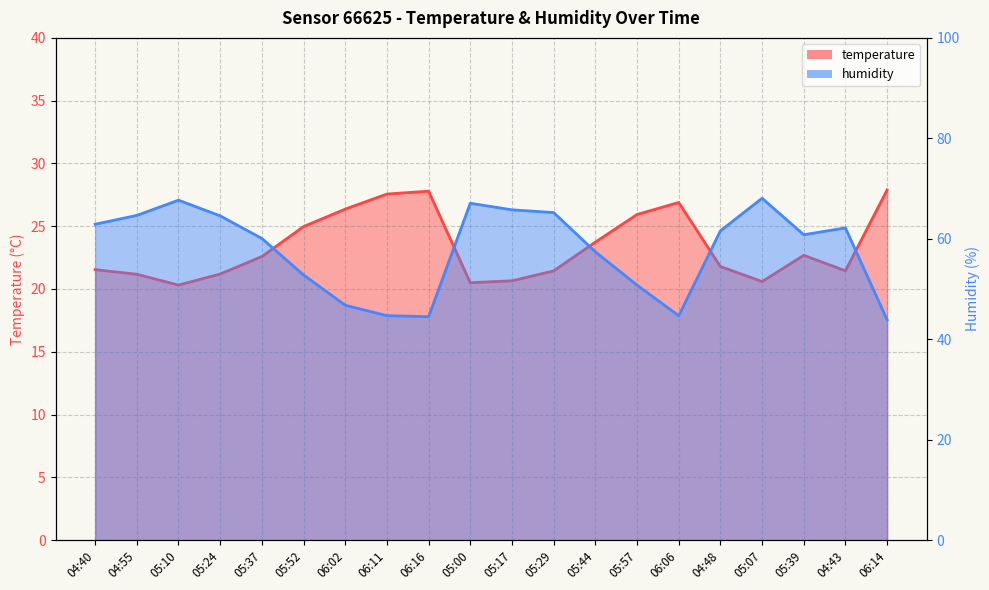

How many values in the humidity series are below 61?

10